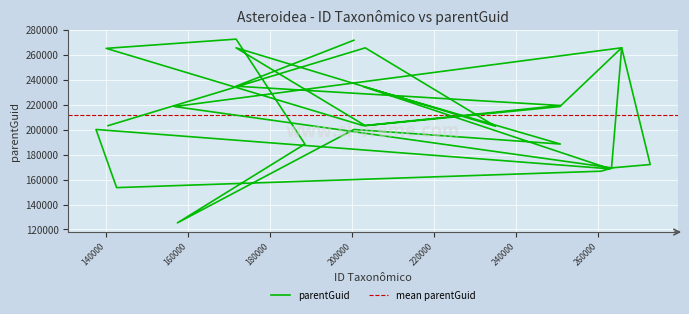

What is the difference between the values at 142652 and 234962?

49221